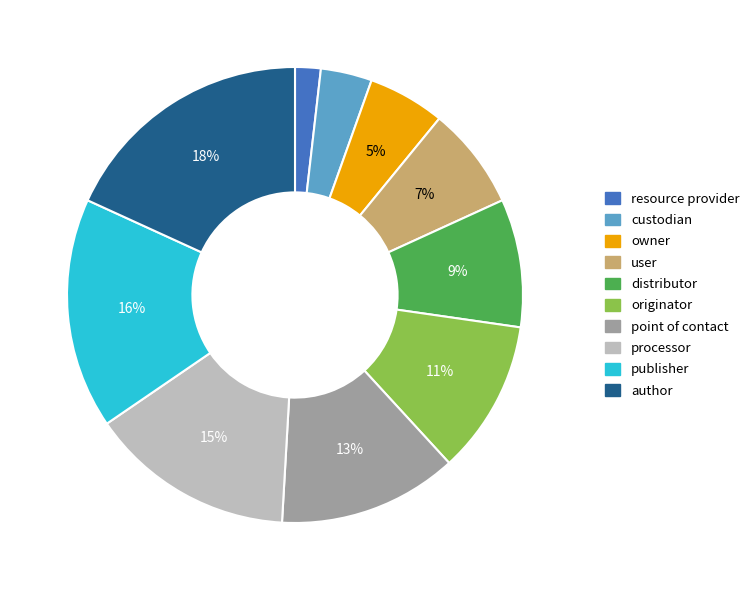

To the nearest percent, what is the difference between the largest and smallest slice percentages?

16%